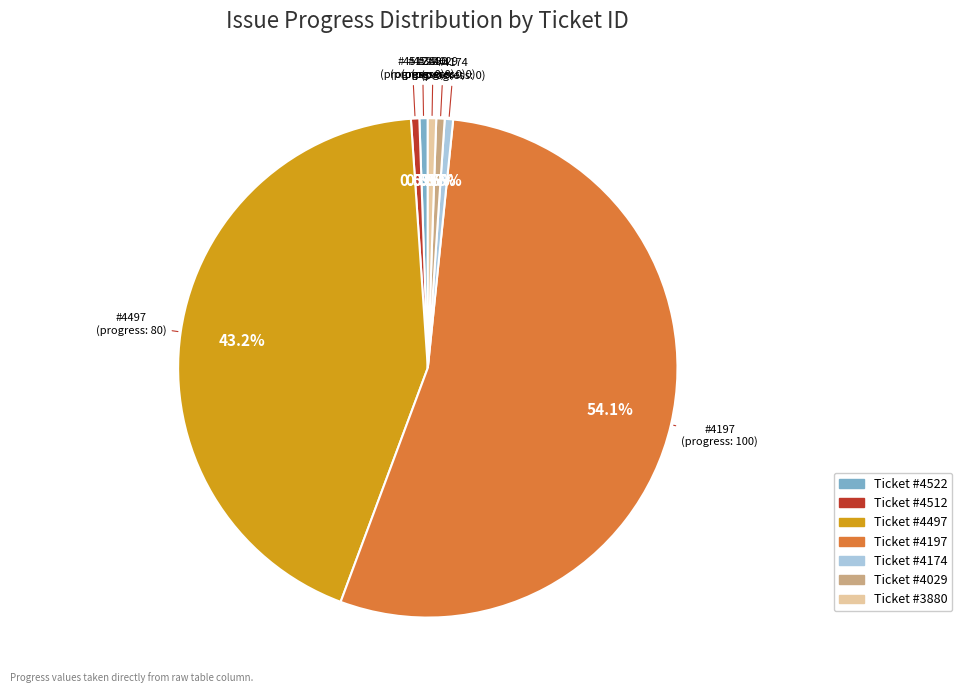

Does any single category account for the majority?

Yes